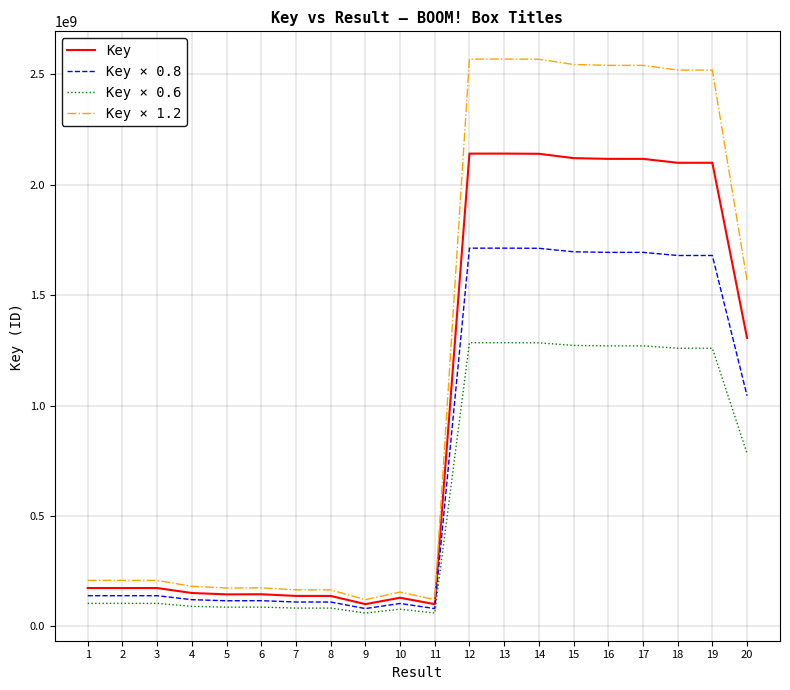

Where does the Key × 1.2 series first go above 208259475?

1